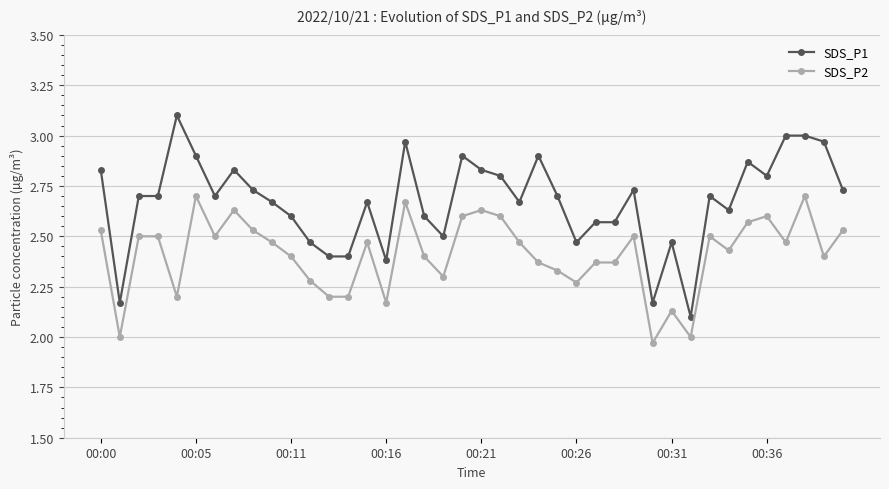

True or false: SDS_P1 and SDS_P2 intersect in this chart.

False